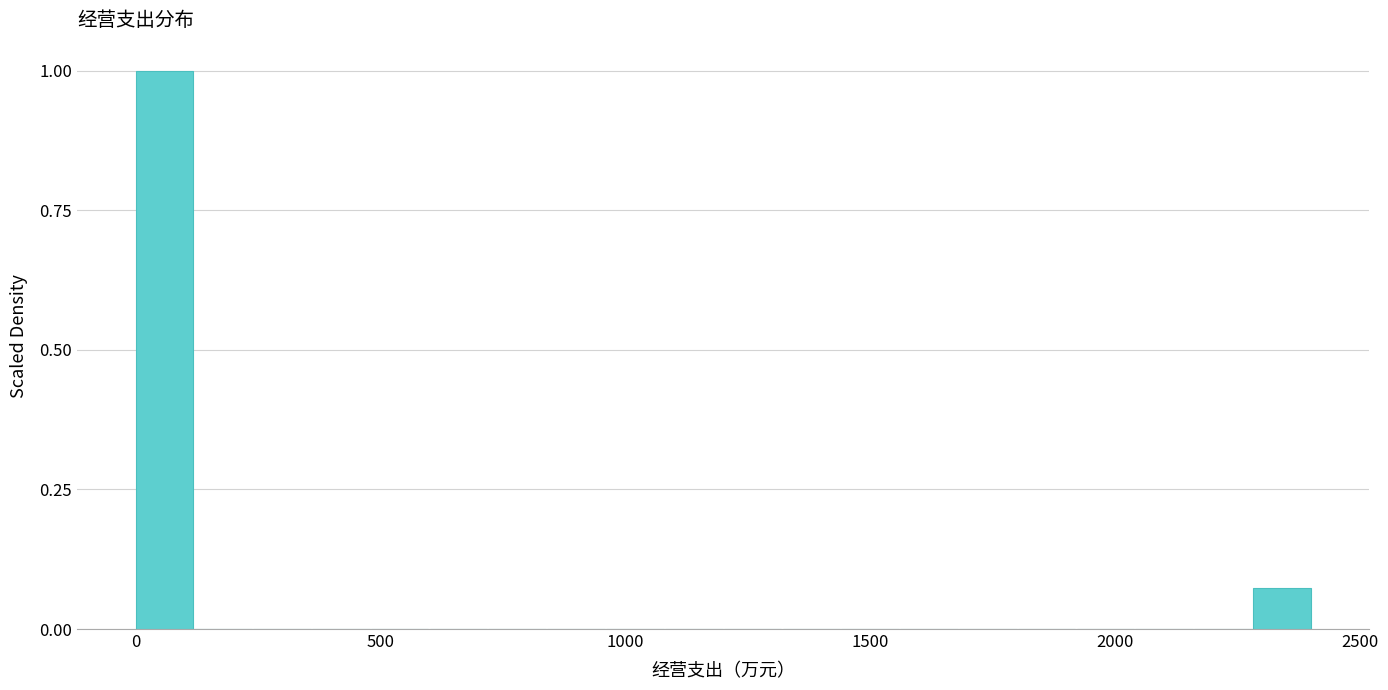

Read against the x-axis, roughly where is the centre of the tallest bar?

50